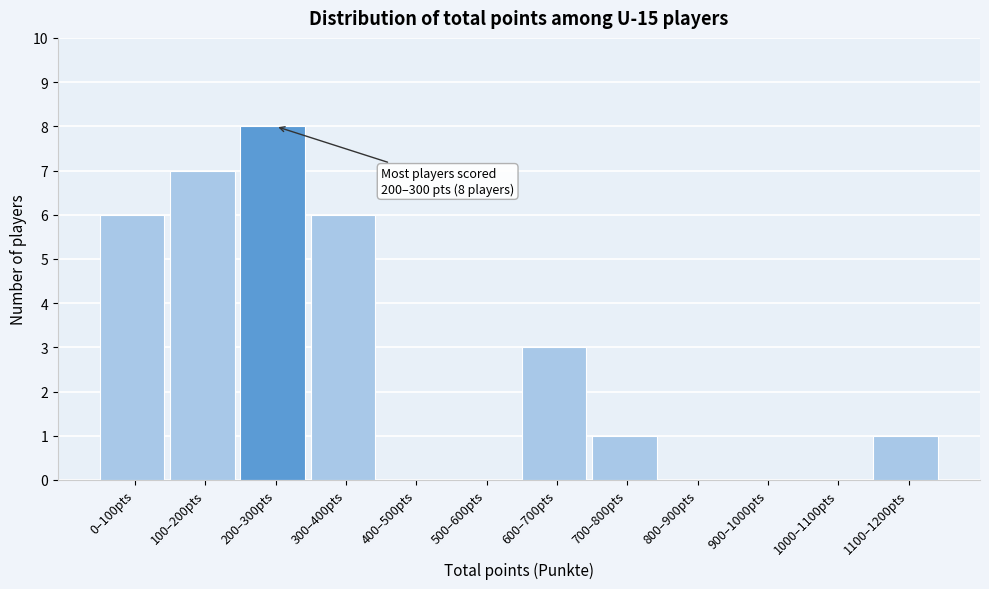

Reading right to left, list all the values displayed in this chart.

1100–1200pts=1	1000–1100pts=0	900–1000pts=0	800–900pts=0	700–800pts=1	600–700pts=3	500–600pts=0	400–500pts=0	300–400pts=6	200–300pts=8	100–200pts=7	0–100pts=6